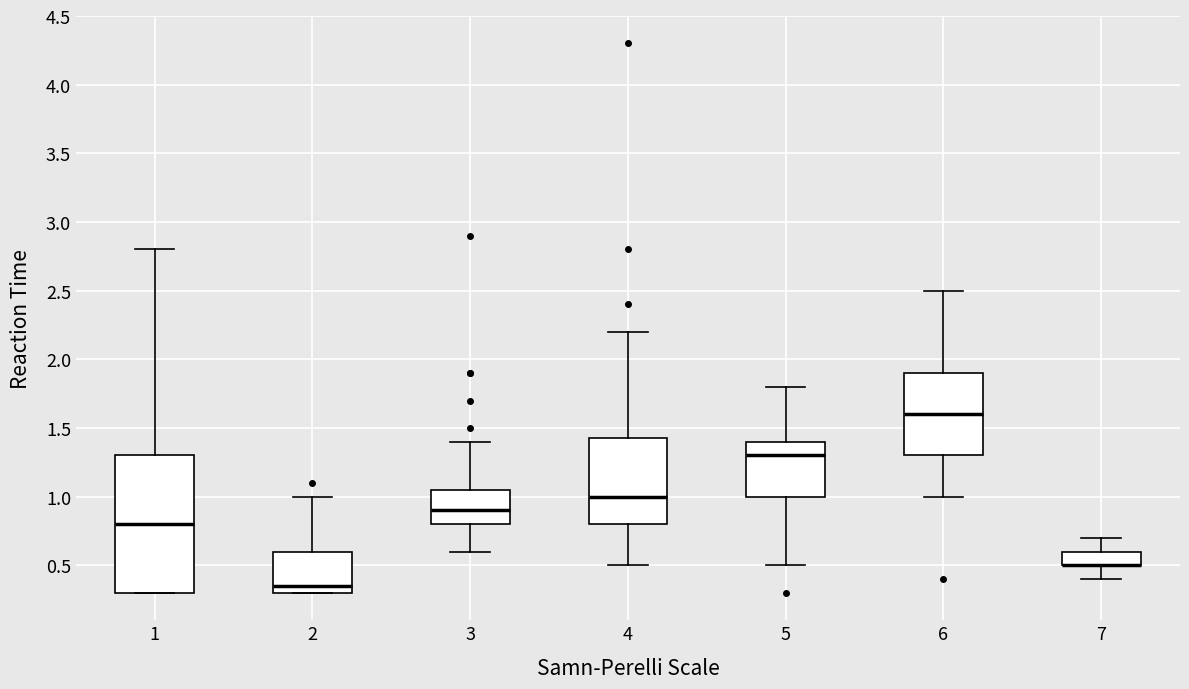

Reading left to right, read every box against the y-axis: the position of its median line, the range the box covers, and the ends of its whiskers. The values are not printed on the chart, so give them approximately, as read against the axis.

1: median 0.80, box 0.30 to 1.30, whiskers 0.30 to 2.80
2: median 0.35, box 0.30 to 0.60, whiskers 0.30 to 1.00
3: median 0.90, box 0.80 to 1.05, whiskers 0.60 to 1.40
4: median 1.00, box 0.80 to 1.45, whiskers 0.50 to 2.20
5: median 1.30, box 1.00 to 1.40, whiskers 0.50 to 1.80
6: median 1.60, box 1.30 to 1.90, whiskers 1.00 to 2.50
7: median 0.50 (drawn on the box's lower edge), box 0.50 to 0.60, whiskers 0.40 to 0.70